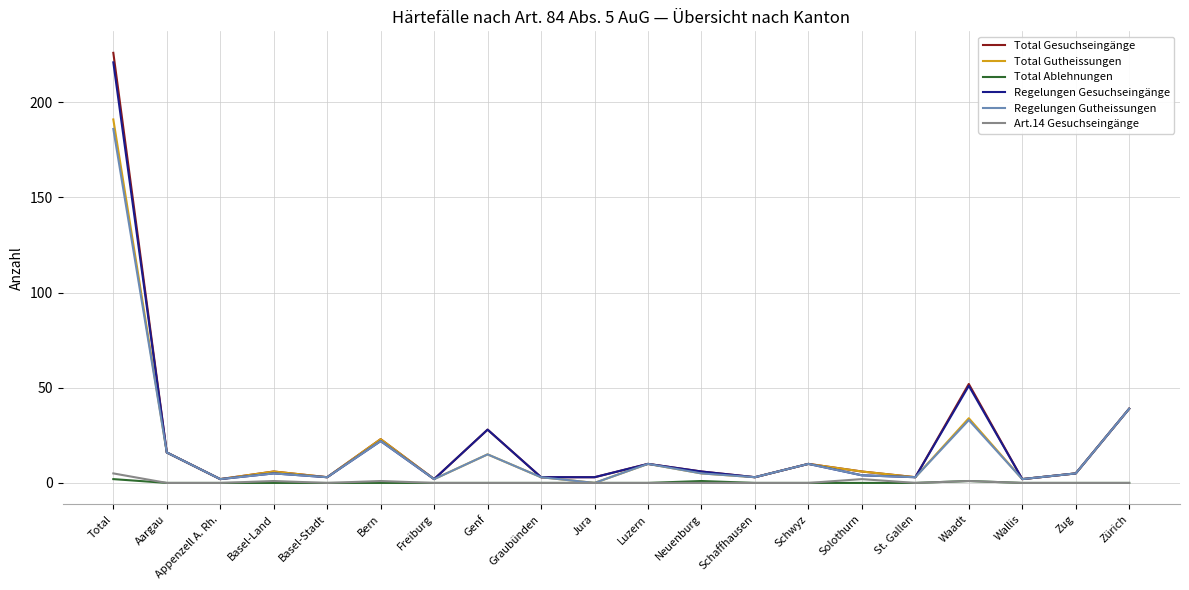

Where is the first local minimum for Regelungen Gutheissungen?

Appenzell A. Rh.